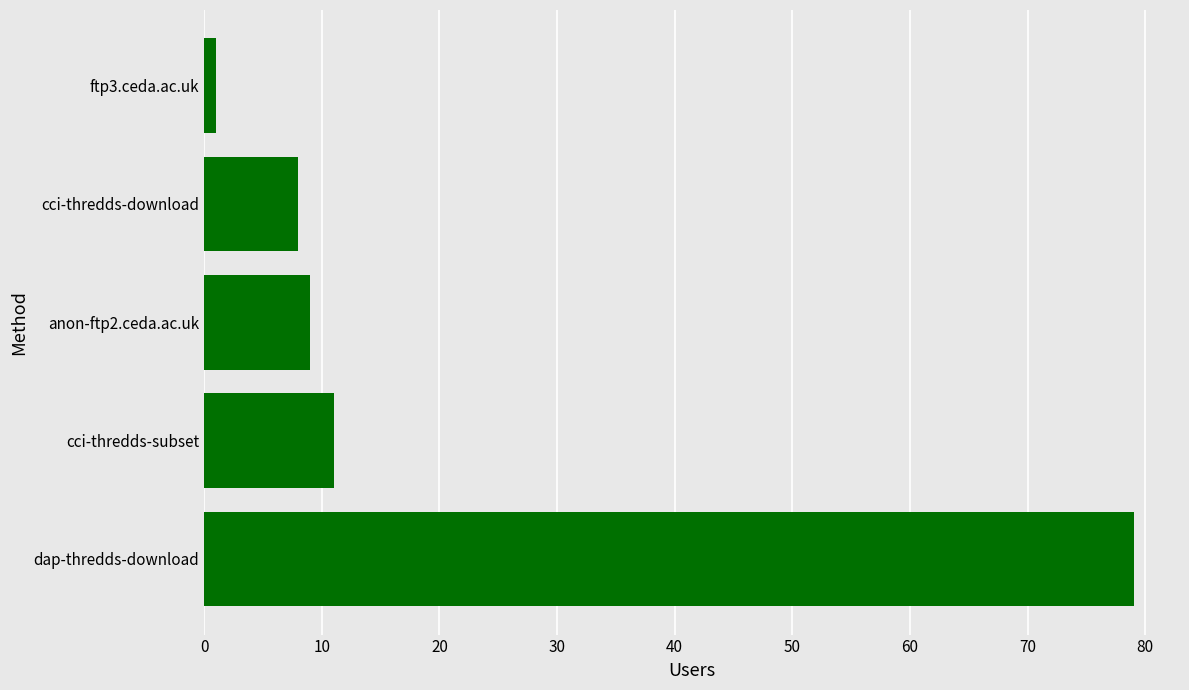

The chart shows a value of 129 at dap-thredds-download. True or false?

False